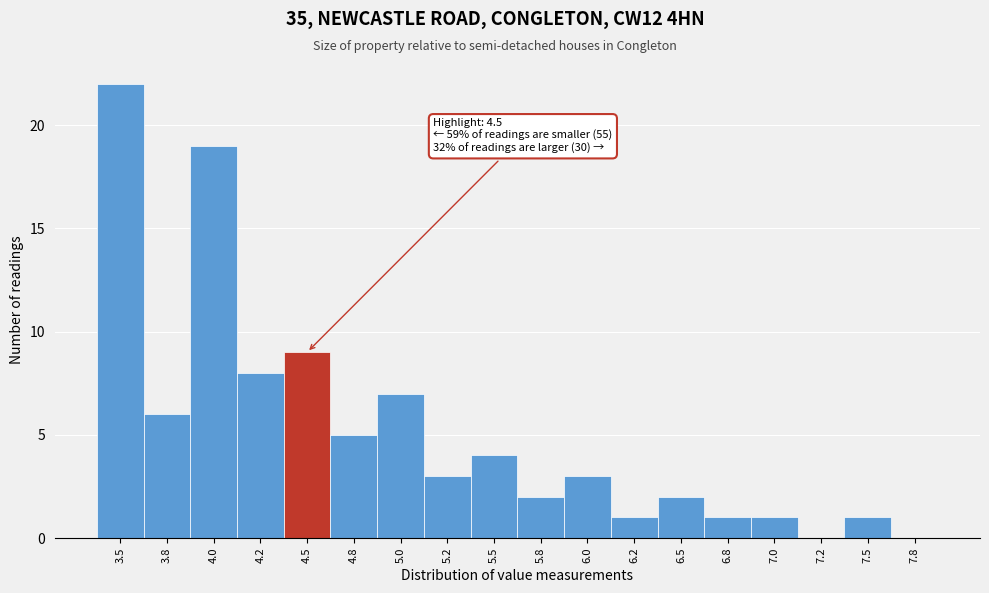

Reading left to right, list all the values displayed in this chart.

3.5=22	3.8=6	4.0=19	4.2=8	4.5=9	4.8=5	5.0=7	5.2=3	5.5=4	5.8=2	6.0=3	6.2=1	6.5=2	6.8=1	7.0=1	7.2=0	7.5=1	7.8=0